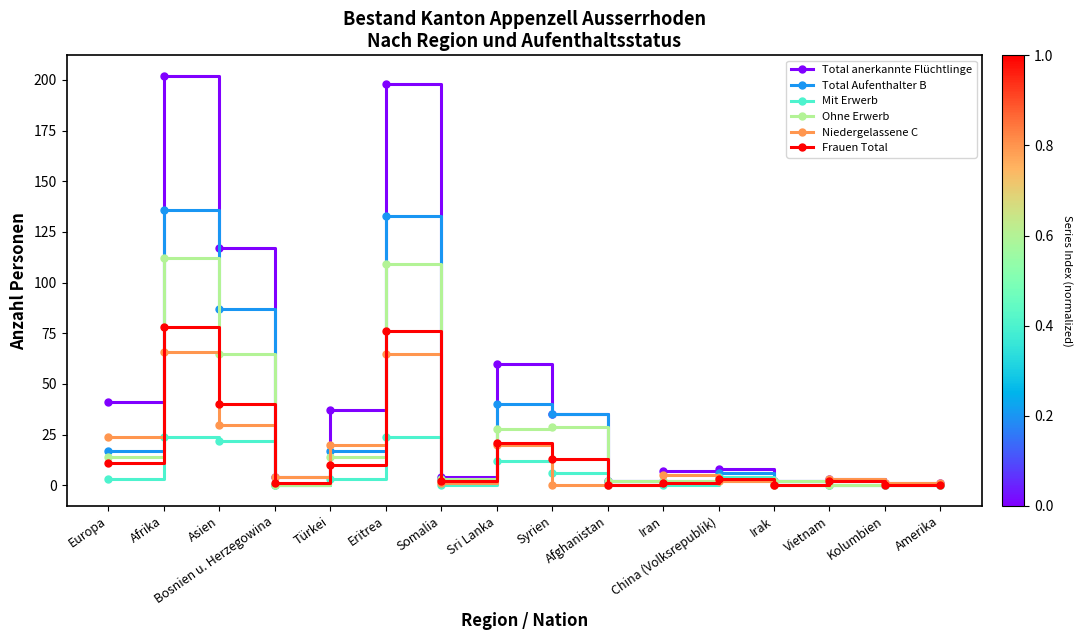

Reading left to right, extract all data points from this chart.

Total anerkannte Flüchtlinge: 41	202	117	4	37	198	4	60	35	2	7	8	2	3	1	1
Total Aufenthalter B: 17	136	87	0	17	133	3	40	35	2	2	6	2	0	0	0
Mit Erwerb: 3	24	22	0	3	24	0	12	6	0	0	4	0	0	0	0
Ohne Erwerb: 14	112	65	0	14	109	3	28	29	2	2	2	2	0	0	0
Niedergelassene C: 24	66	30	4	20	65	1	20	0	0	5	2	0	3	1	1
Frauen Total: 11	78	40	1	10	76	2	21	13	0	1	3	0	2	0	0